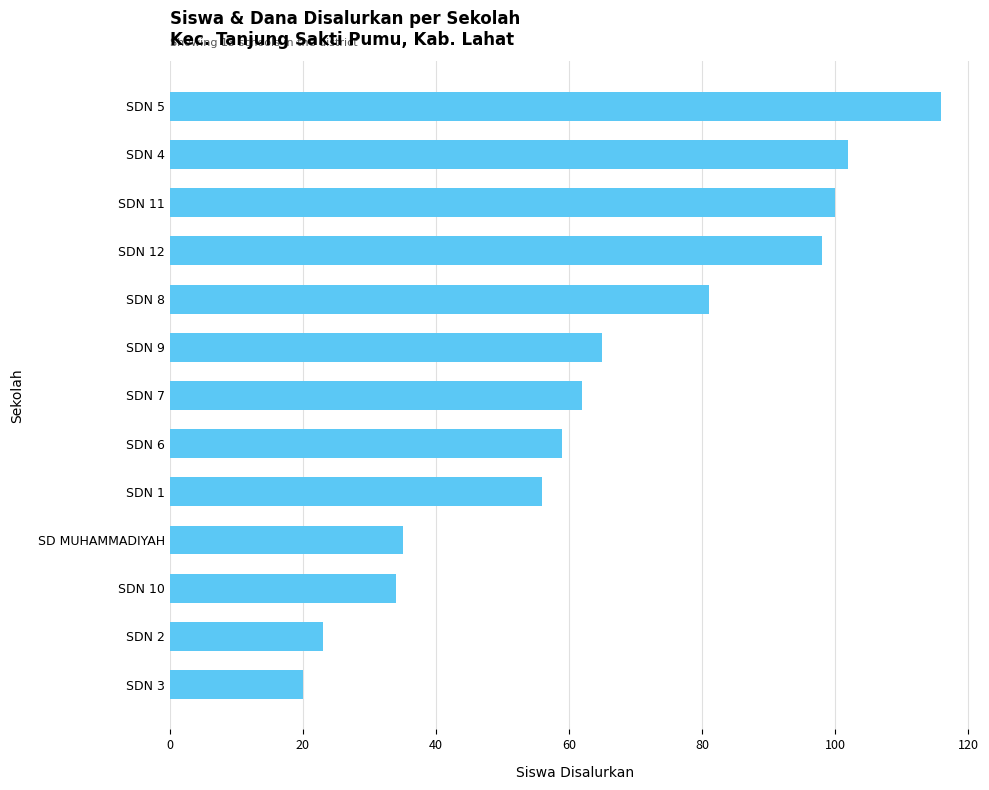

The chart shows a value of 48 at SDN 5. True or false?

False